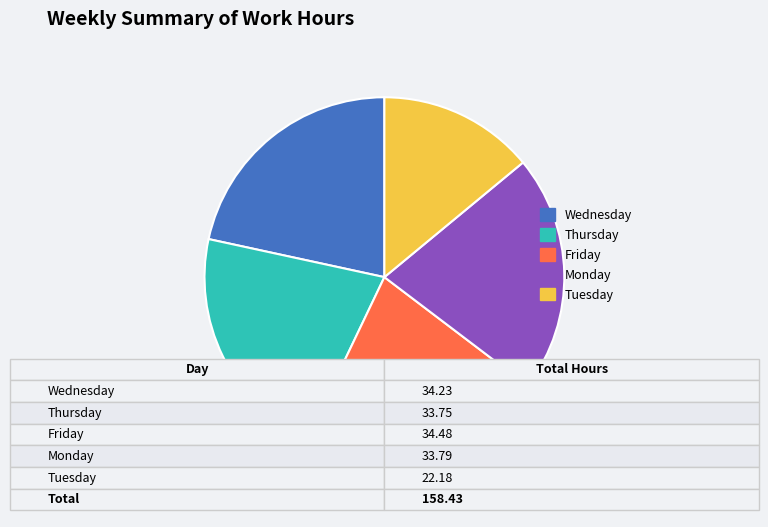

Is there a majority slice in this chart?

No